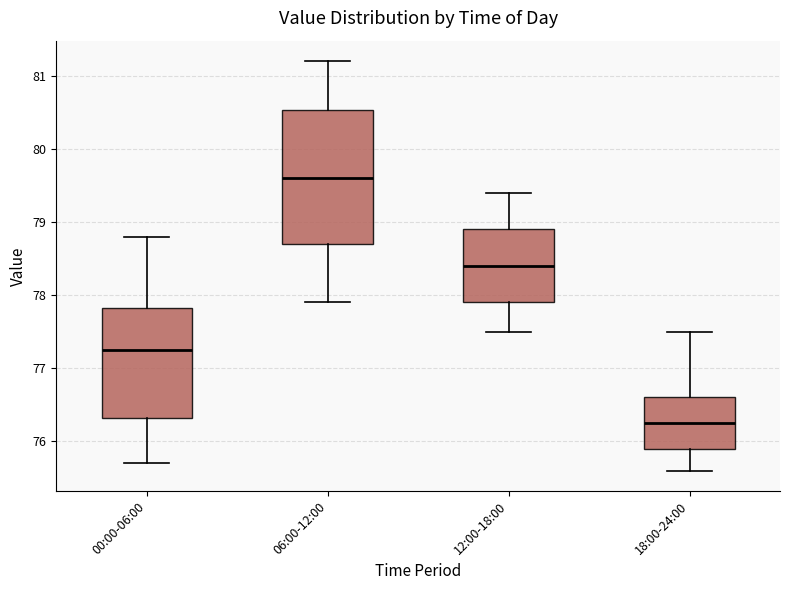

Which box has the lowest median line?

18:00-24:00